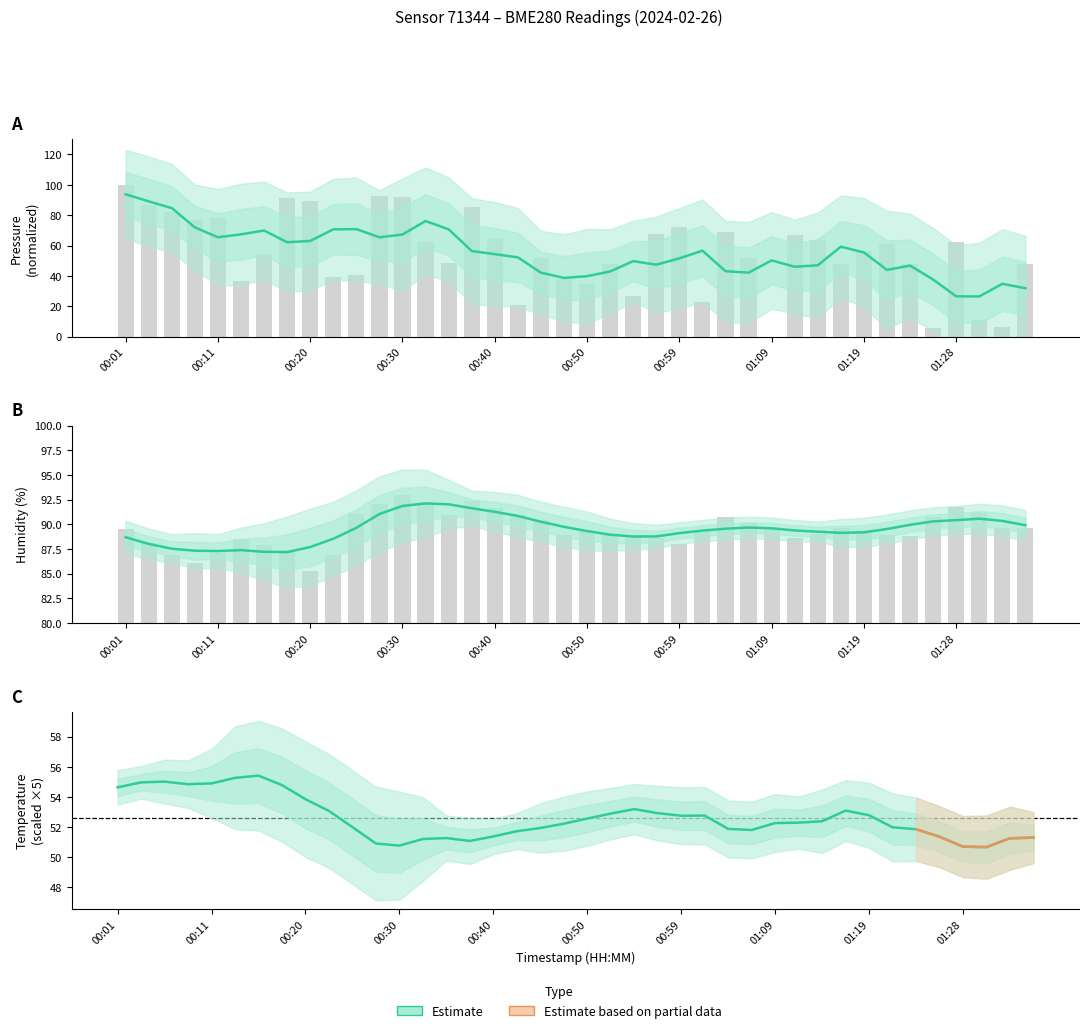

What is the spread (max minus min) of values at 01:28?

29.6